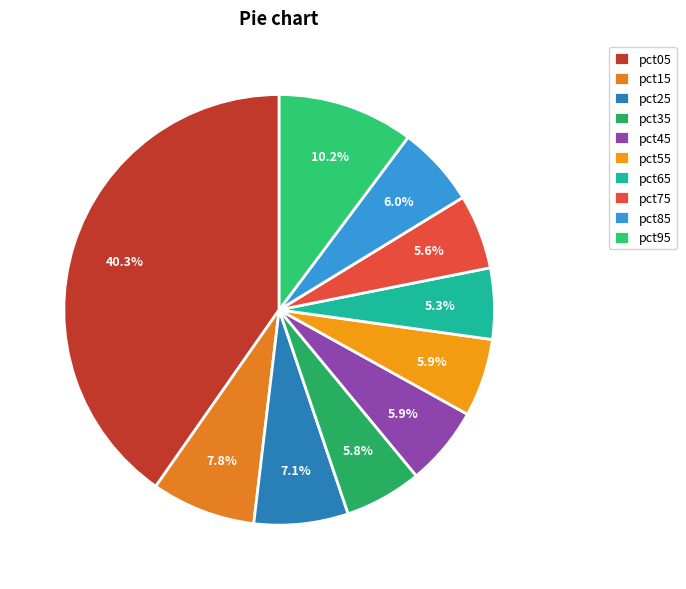

What is the largest slice in the pie chart?

pct05